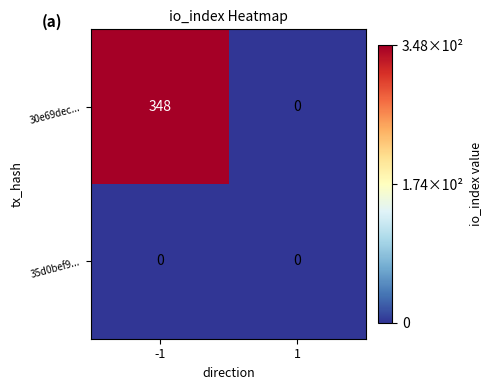

Rank the series by their average value, from highest to lowest.

30e69dec..., 35d0bef9...